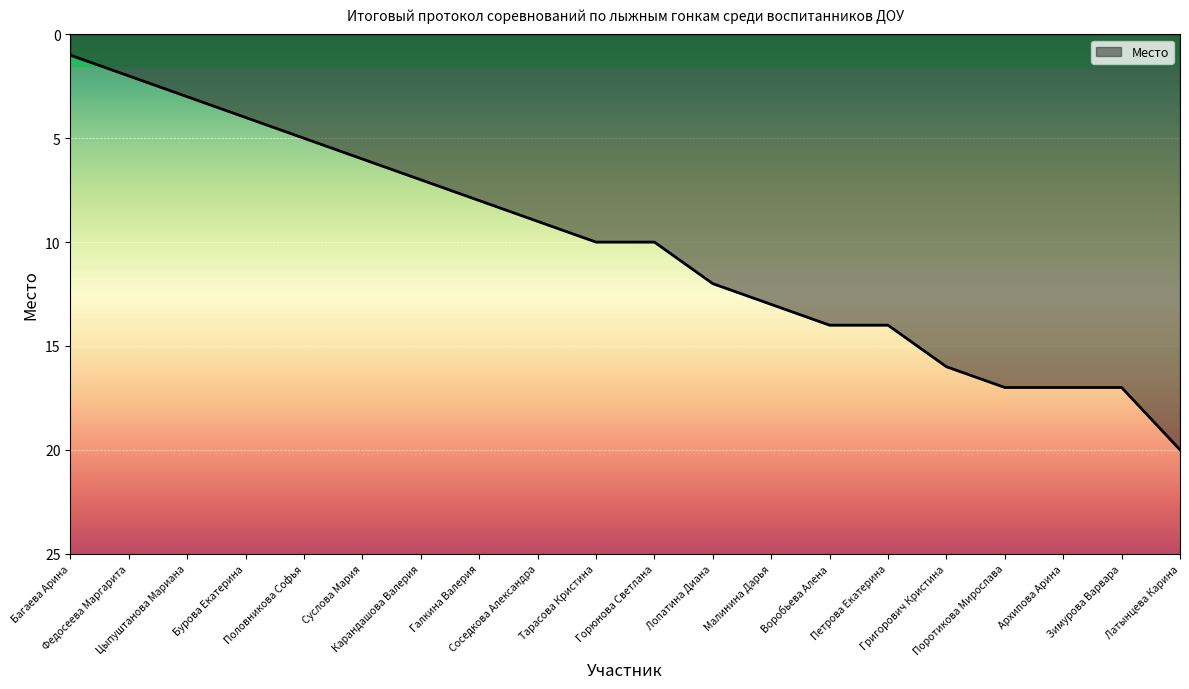

What is the change in value from Тарасова Кристина to Воробьева Алена?

+4